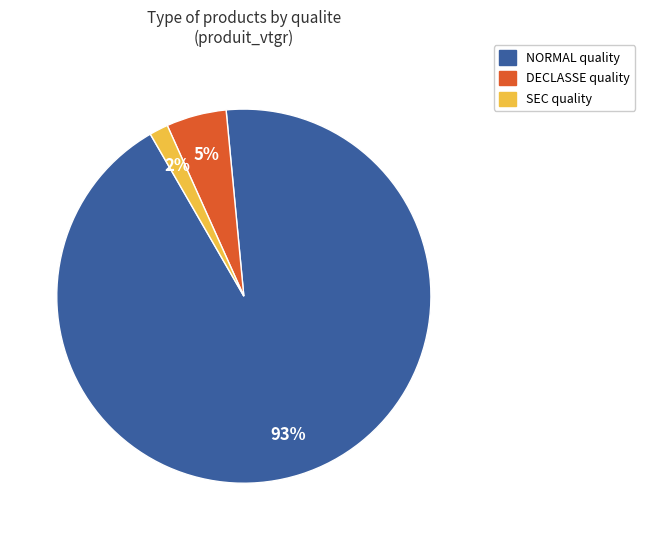

Which has a higher value, SEC or DECLASSE?

DECLASSE